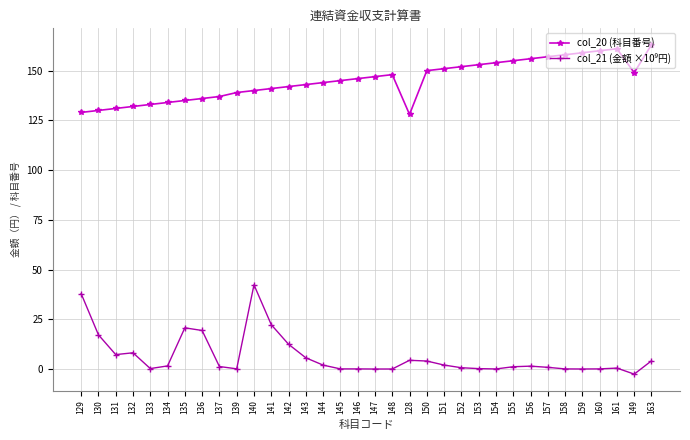

What is the difference between the maximum and minimum values in the col_20 (科目番号) series?

35.0